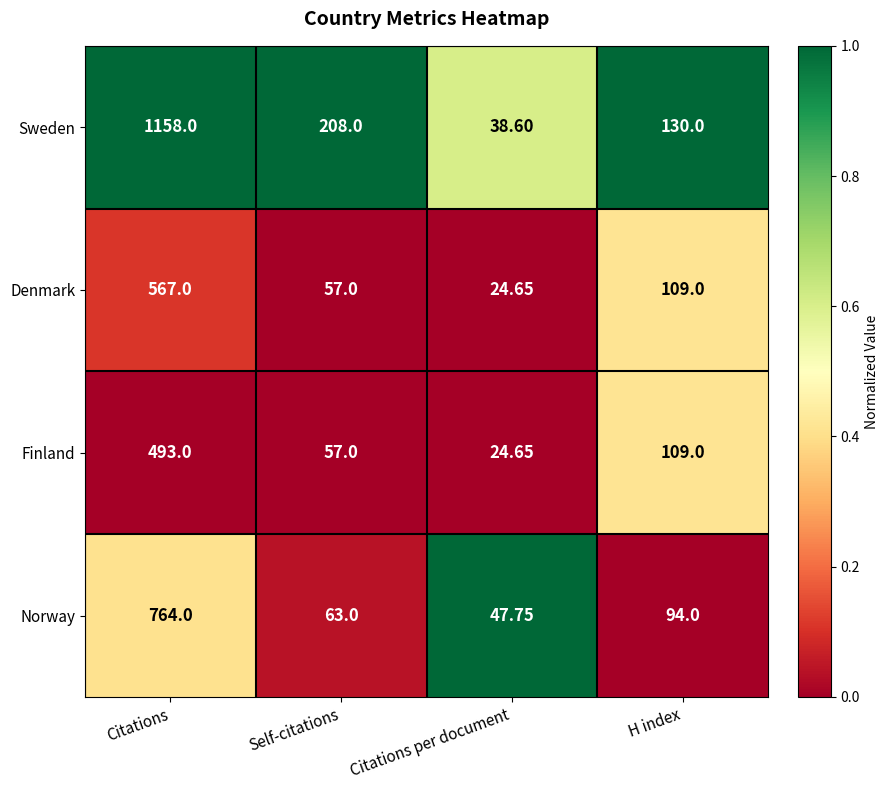

Between Citations and Citations per document, which series saw the biggest shift?

Sweden